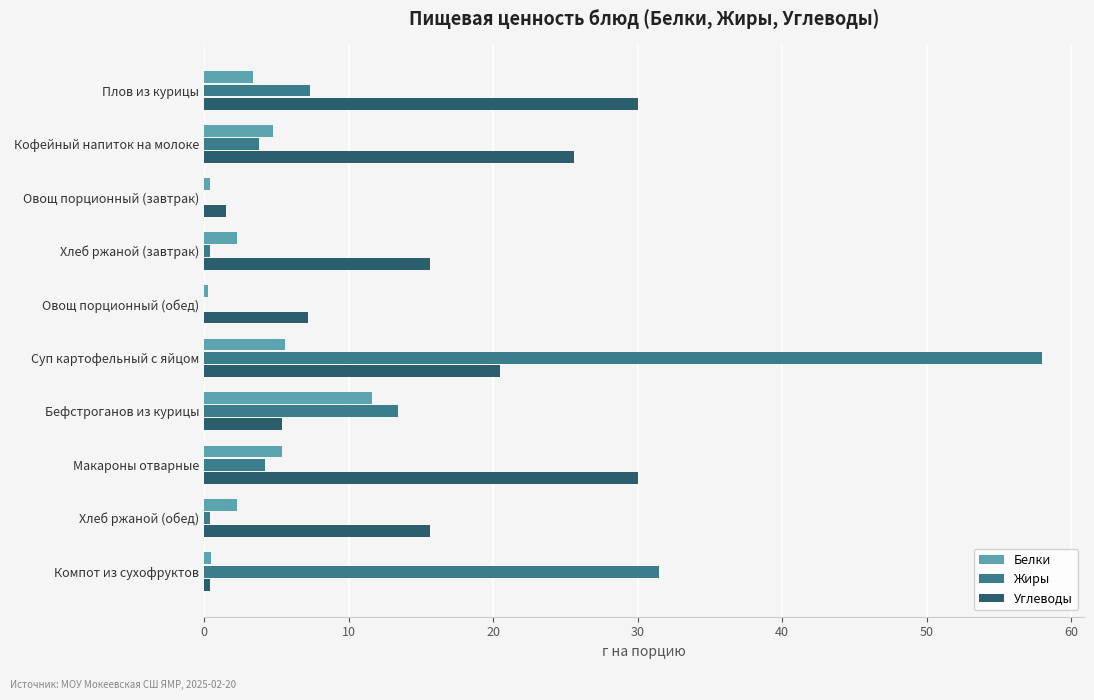

What is the maximum value for Жиры?

58.0